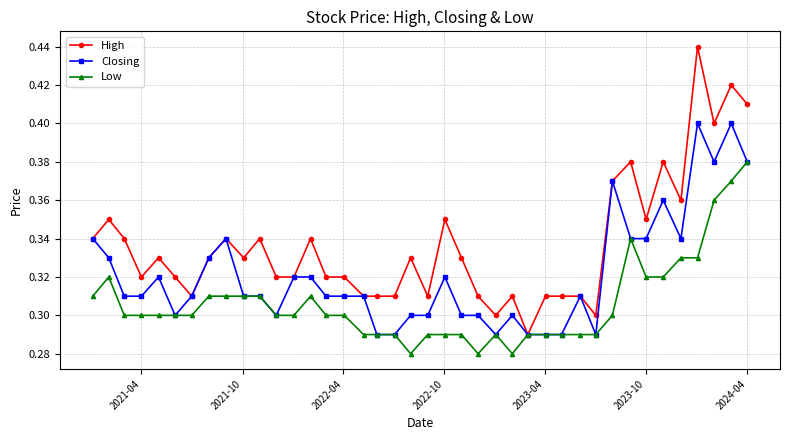

True or false: Closing has more than 2 points higher than both neighbors.

True